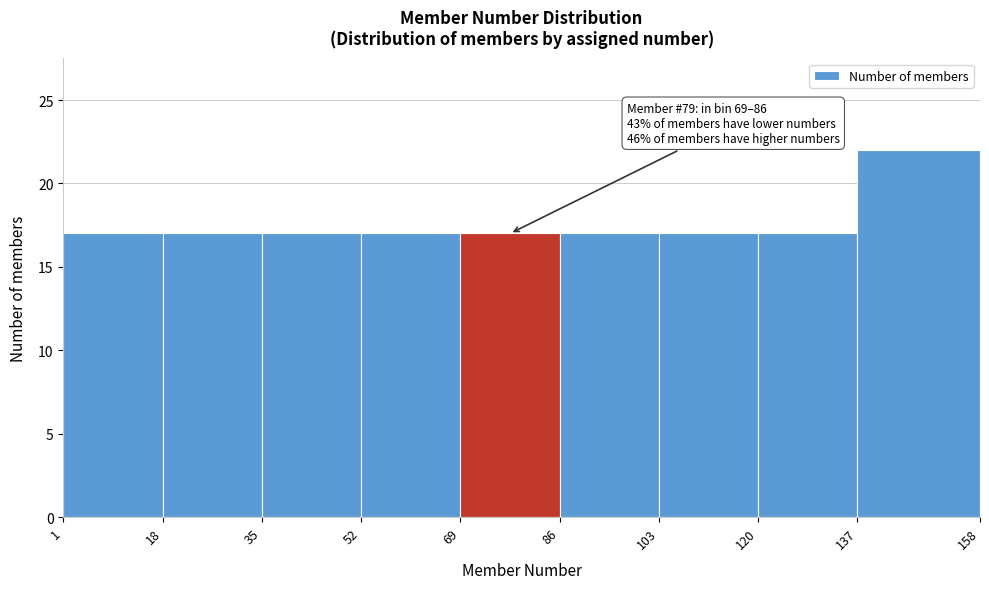

Over which range of the x-axis is the bar tallest?

137 to 158